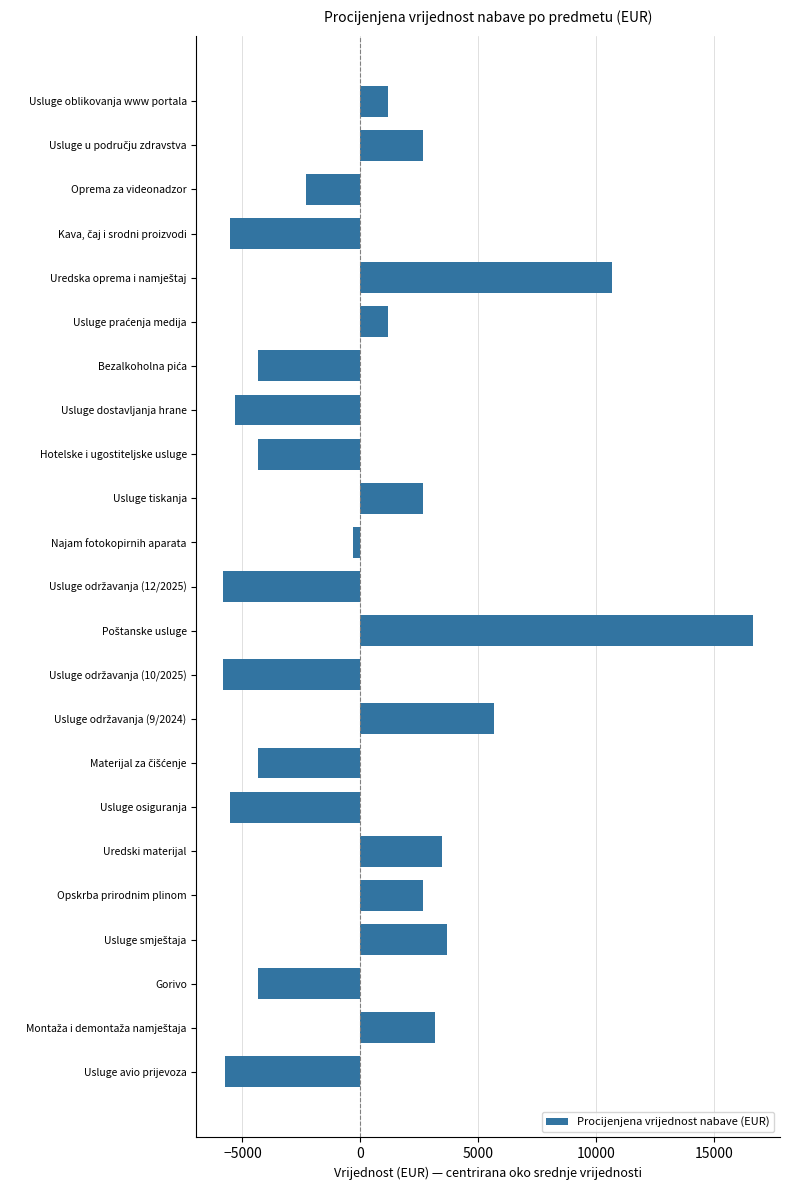

What is the minimum value shown in the chart?

-5826.1